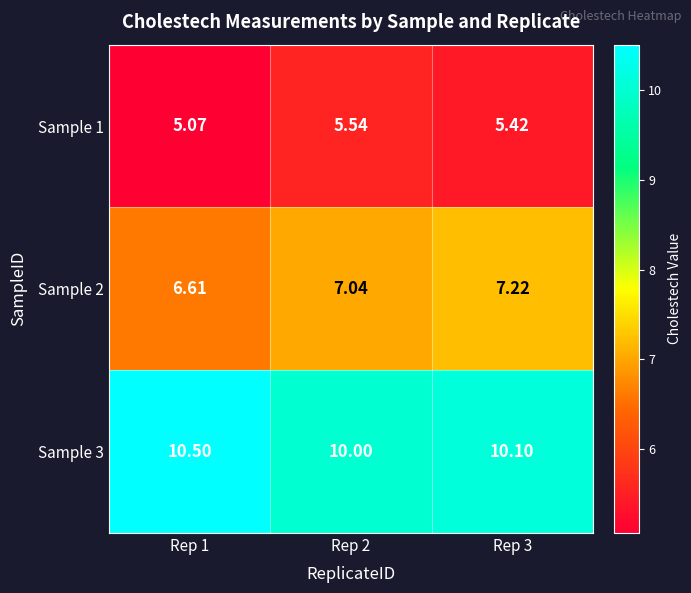

Is the value of Sample 2 at Rep 3 greater than the value of Sample 1 at Rep 1?

Yes